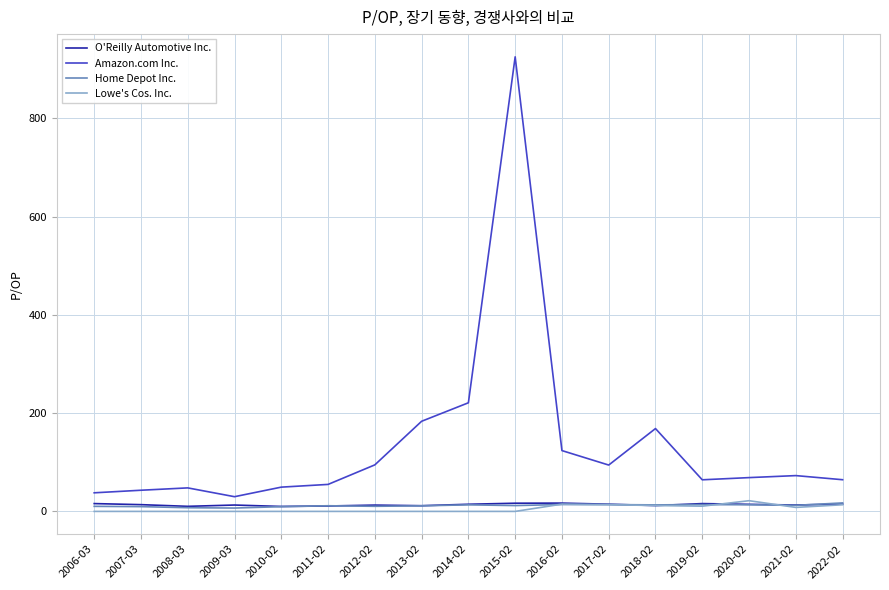

At which category is the sum across all series the highest?

2015-02